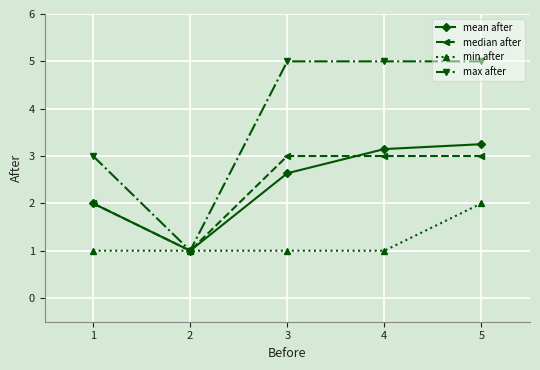

Is it true that mean after equals 2.0 at 1?

True